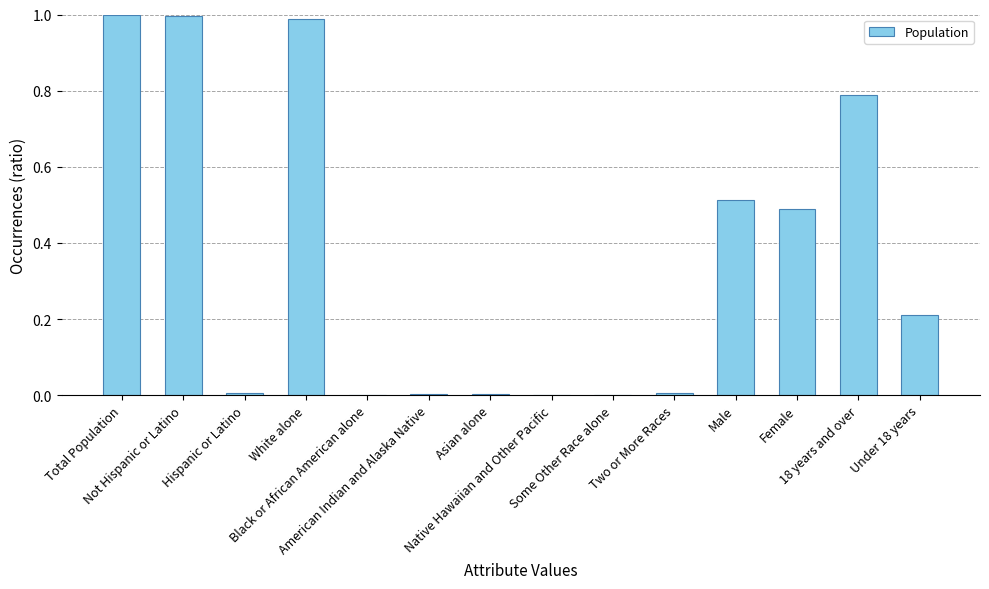

What is the sum of all values?

5.0